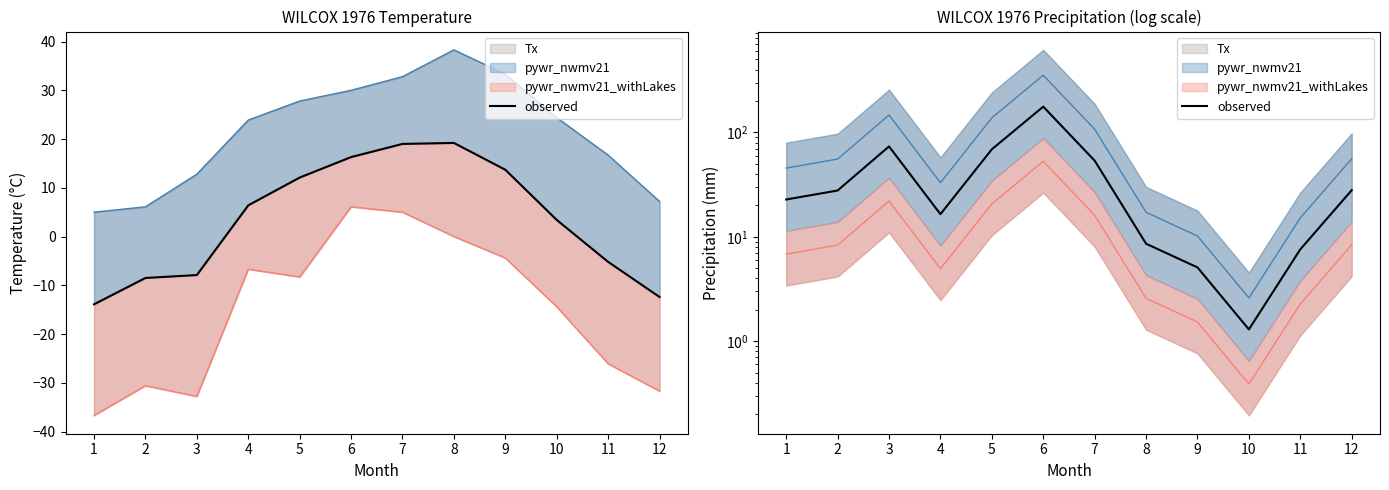

What is the change in value from 2 to 3?

+45.7